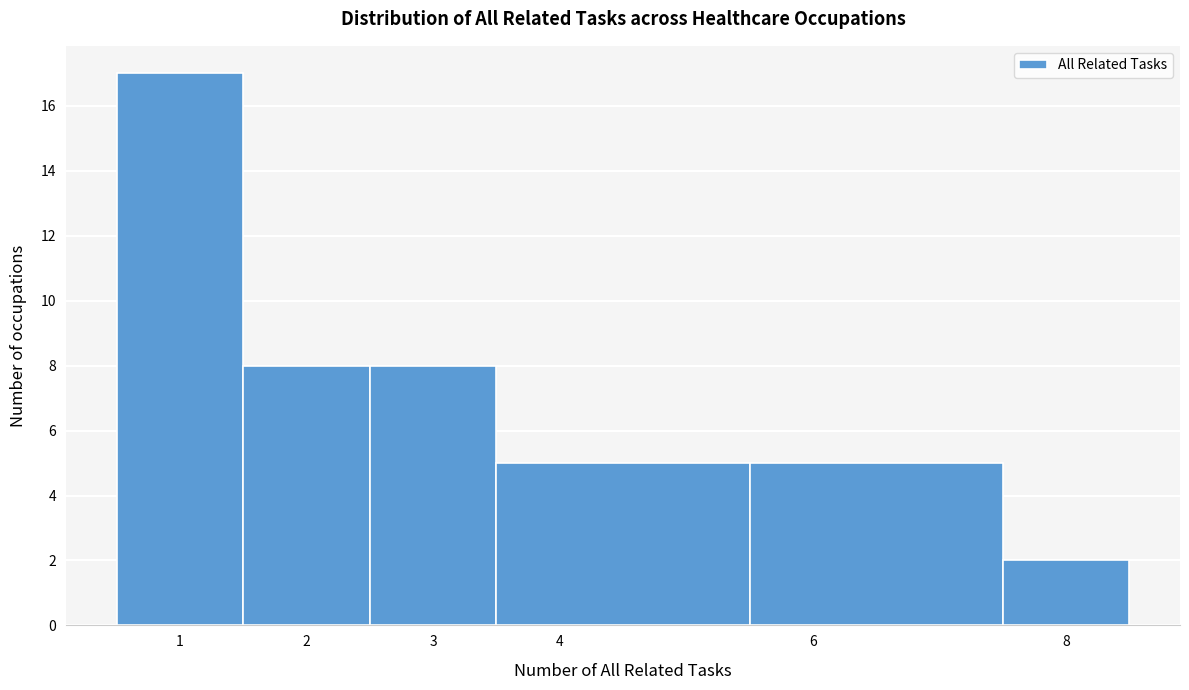

Which range on the x-axis has the tallest bar?

0.5 to 1.5